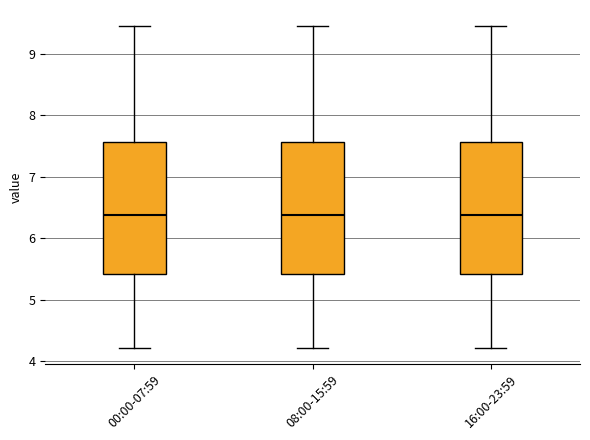

Reading left to right, read every box against the y-axis: the position of its median line, the range the box covers, and the ends of its whiskers. The values are not printed on the chart, so give them approximately, as read against the axis.

00:00-07:59: median 6.4, box 5.4 to 7.6, whiskers 4.2 to 9.5
08:00-15:59: median 6.4, box 5.4 to 7.6, whiskers 4.2 to 9.5
16:00-23:59: median 6.4, box 5.4 to 7.6, whiskers 4.2 to 9.5